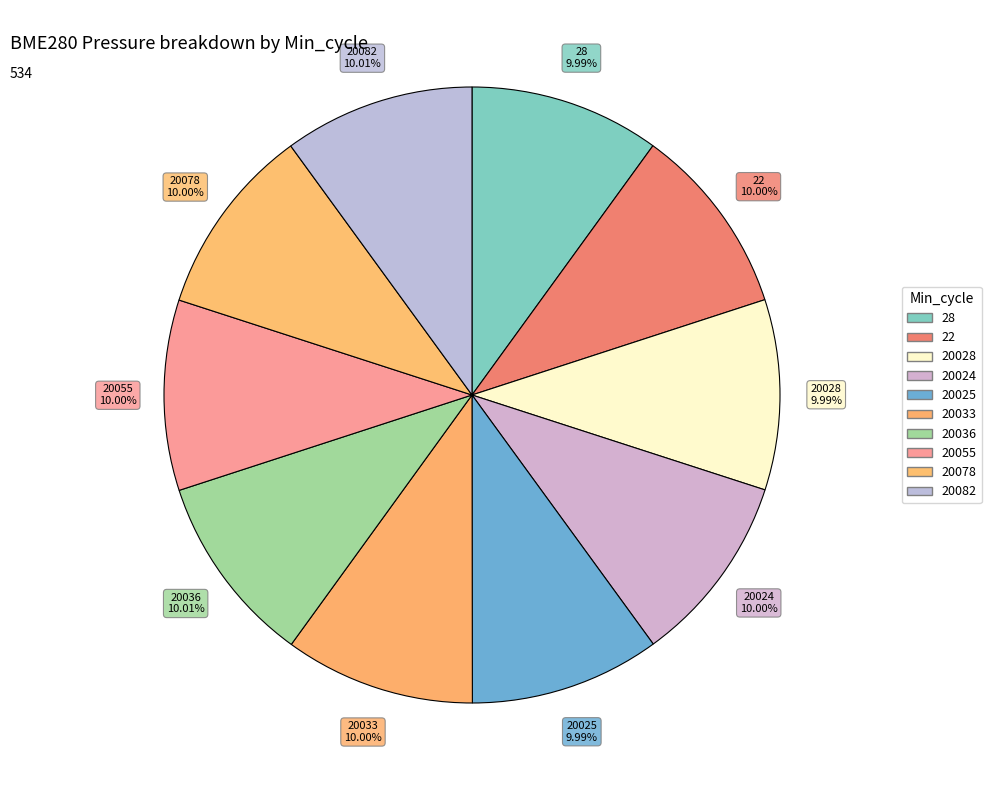

Count the number of slices in the pie.

10